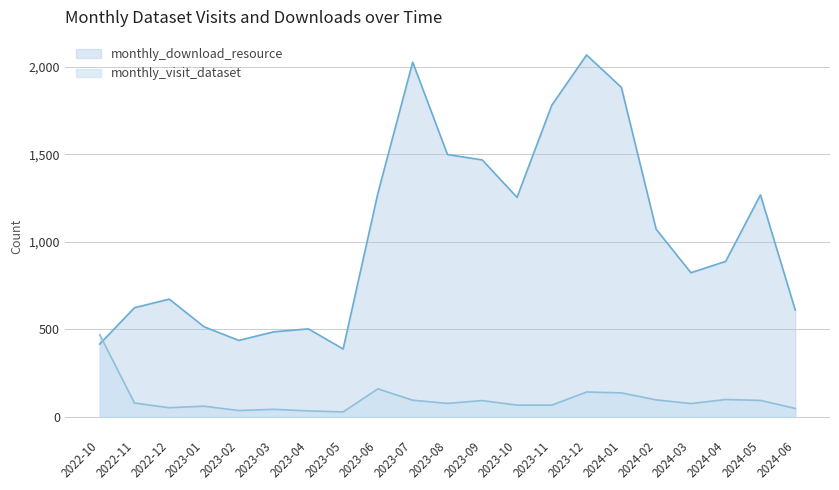

What is the value of the monthly_visit_dataset point at the 11th from the left?

77